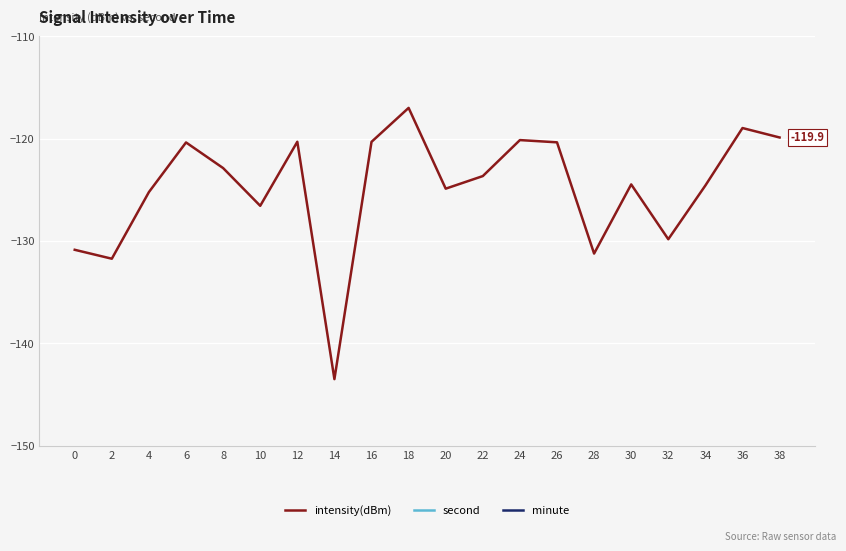

What is the difference between the maximum and minimum values in the second series?

38.0